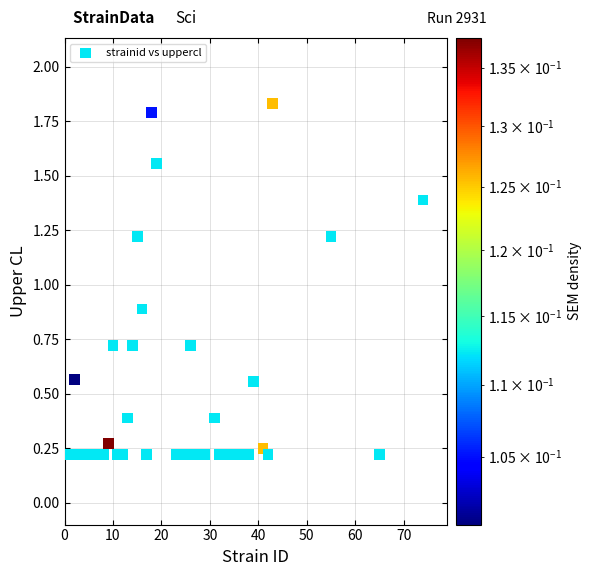

What Y value in the scatter plot is closest to 1?

0.9